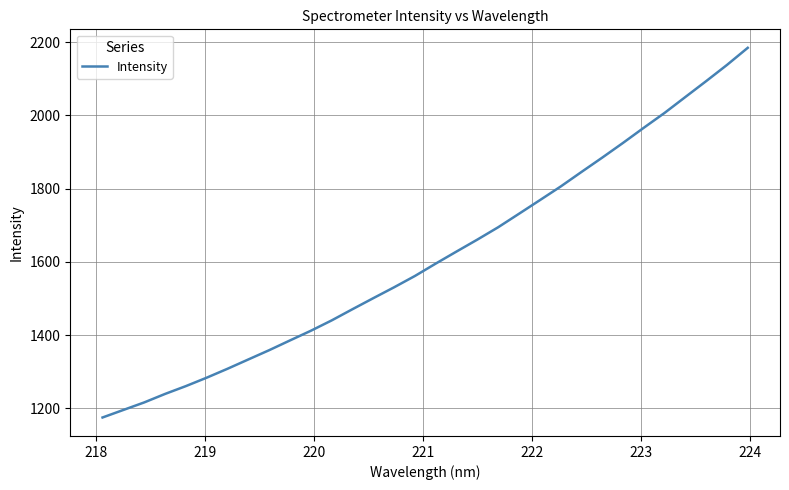

What is the difference between the maximum and minimum values?

1009.0